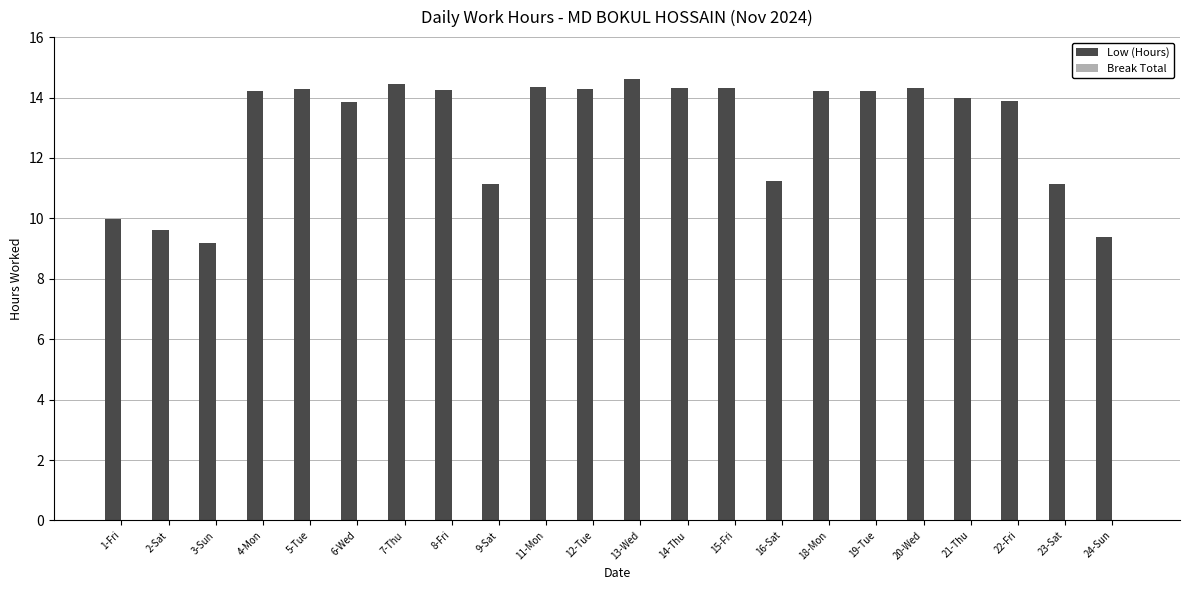

What is the ratio of the value at 6-Wed to the value at 12-Tue?

1.0